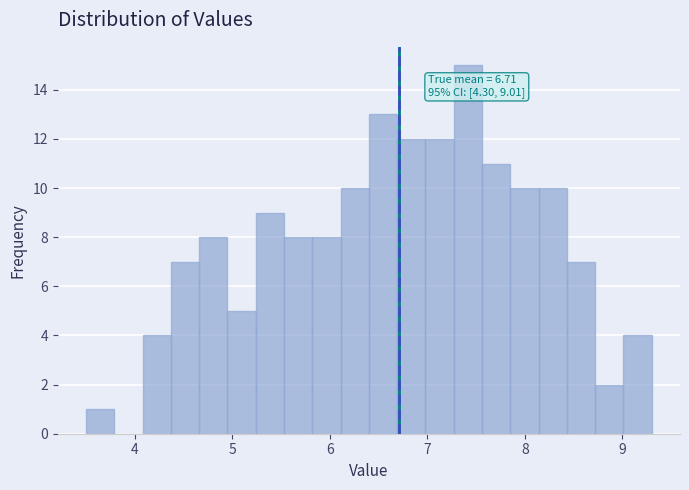

Read against the x-axis, roughly where is the centre of the tallest bar?

7.4